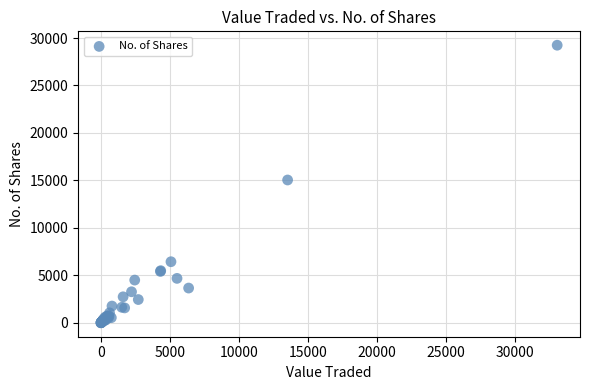

What Y value in the scatter plot is closest to 14623?

15049